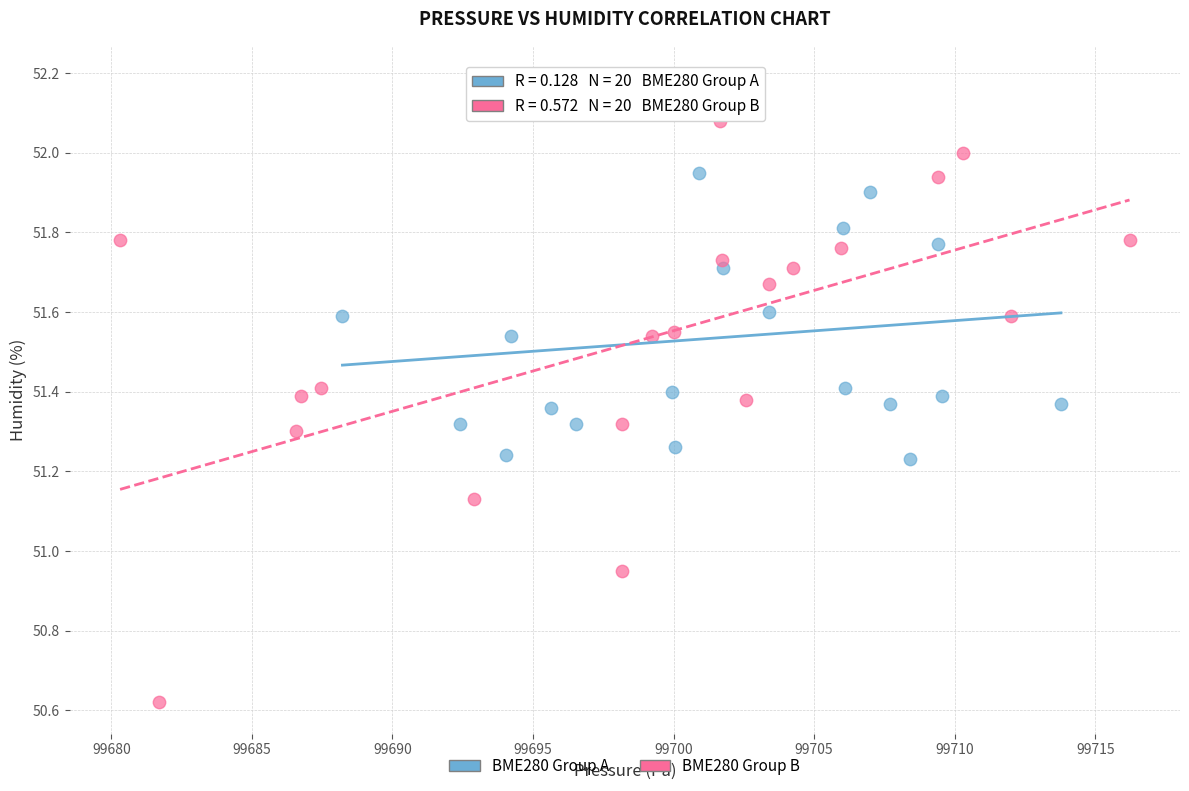

Which series contains the lowest Y value?

BME280 Group B